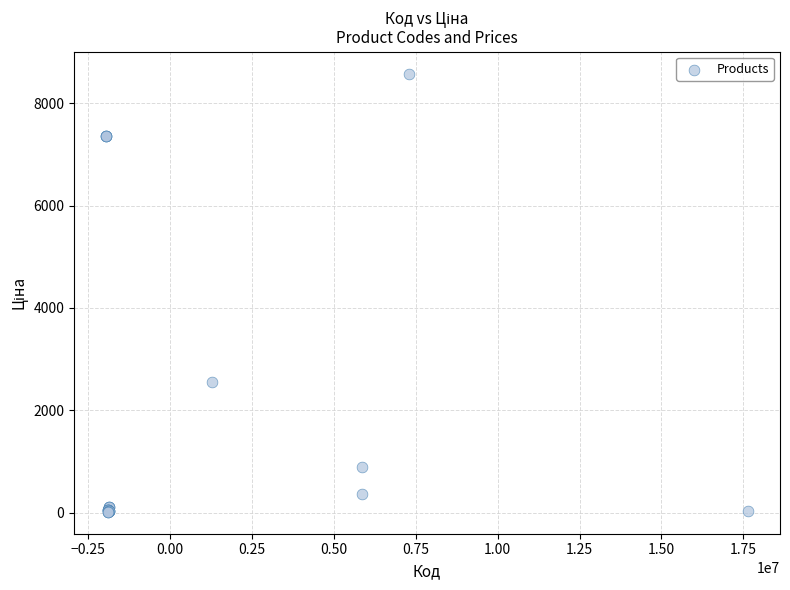

What Y value in the scatter plot is closest to 4298?

2545.8